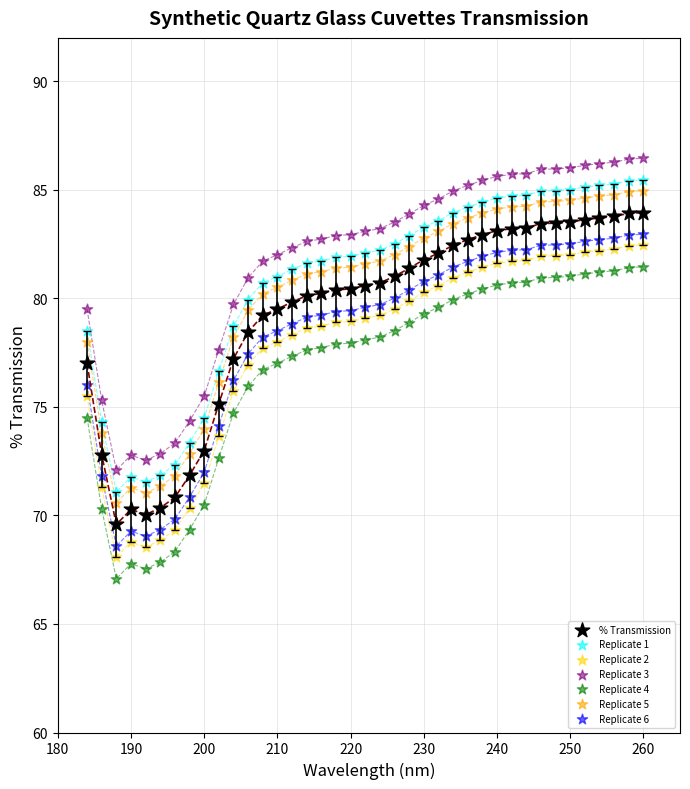

What is the X range (max minus min) for the scatter plot?

76.0